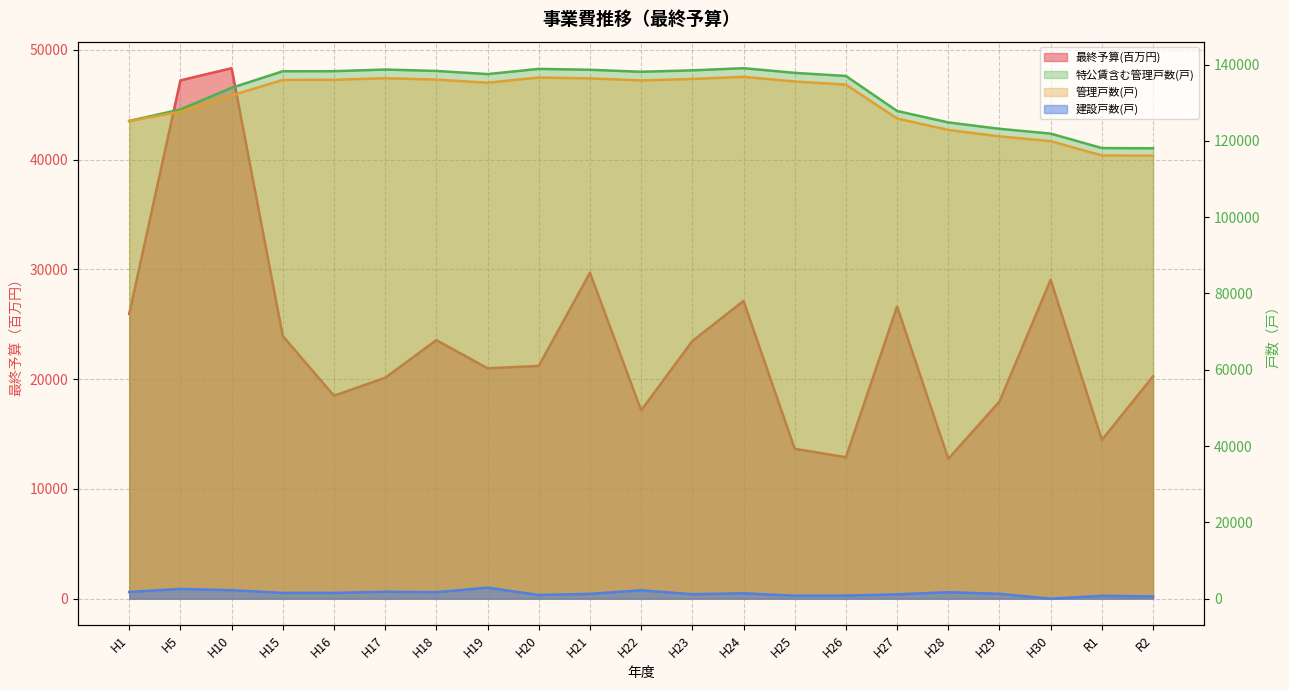

Where is 最終予算(百万円) nearest to the value 30527?

H21